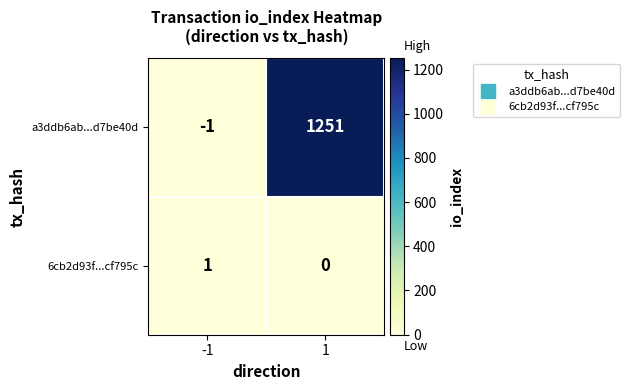

The value of 6cb2d93f...cf795c at 1 is -1. True or false?

False